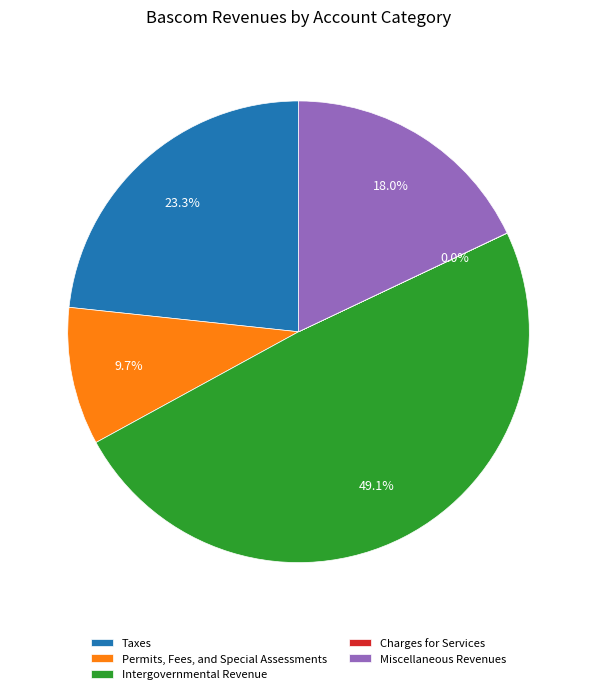

The Miscellaneous Revenues slice represents 33% of the pie. True or false?

False